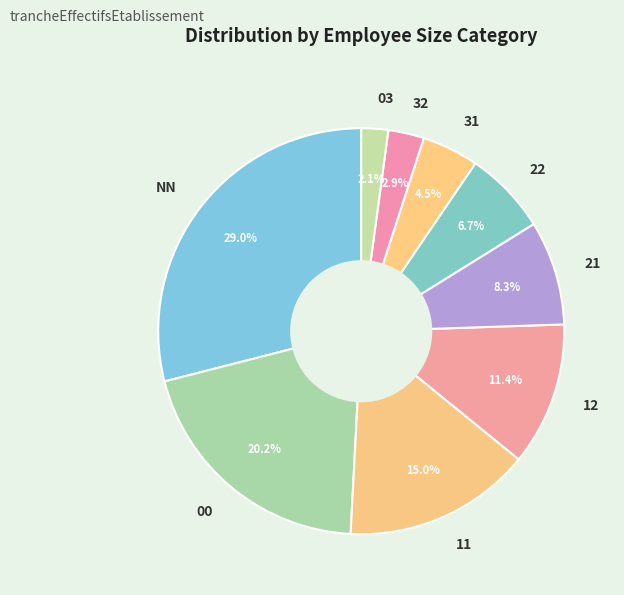

Is the sum of 31 and NN greater than half?

No